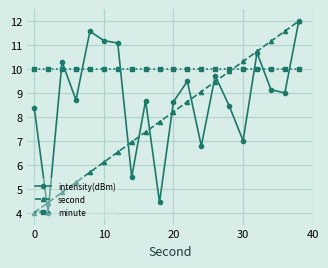

What is the value of the minute point at the 18th from the left?

10.0